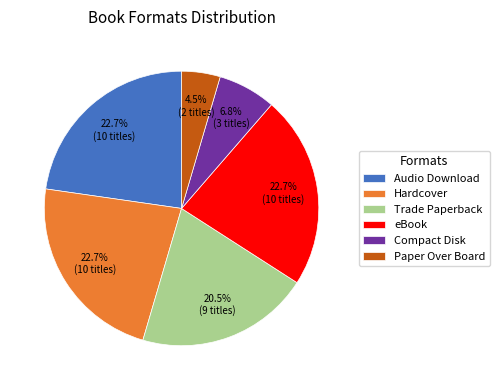

How many slices are in this pie chart?

6